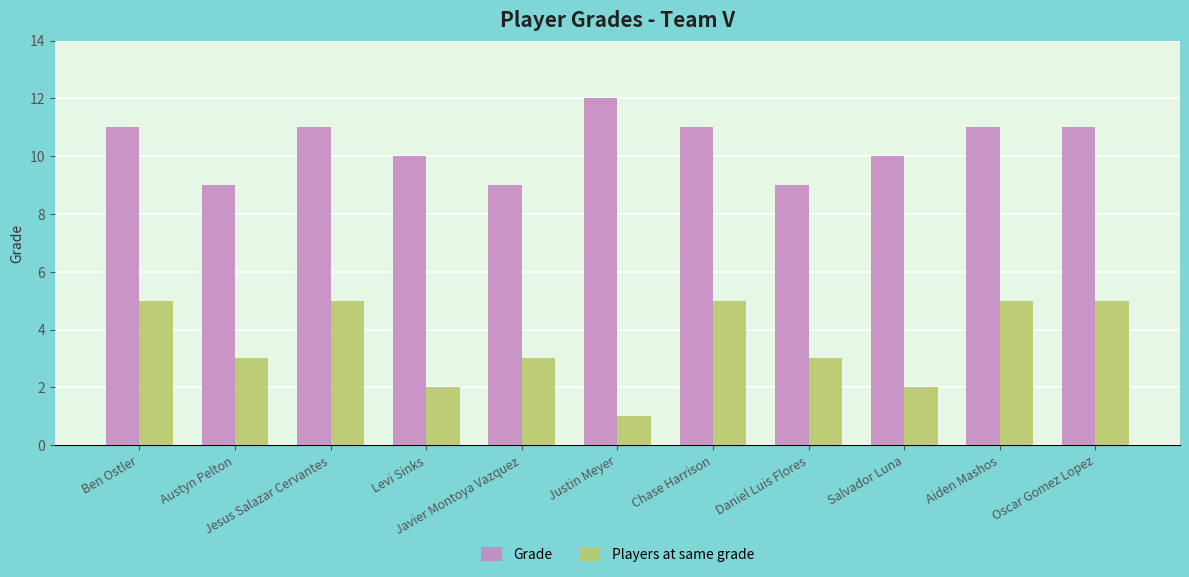

Is it true that Players at same grade equals 2 at Salvador Luna?

True